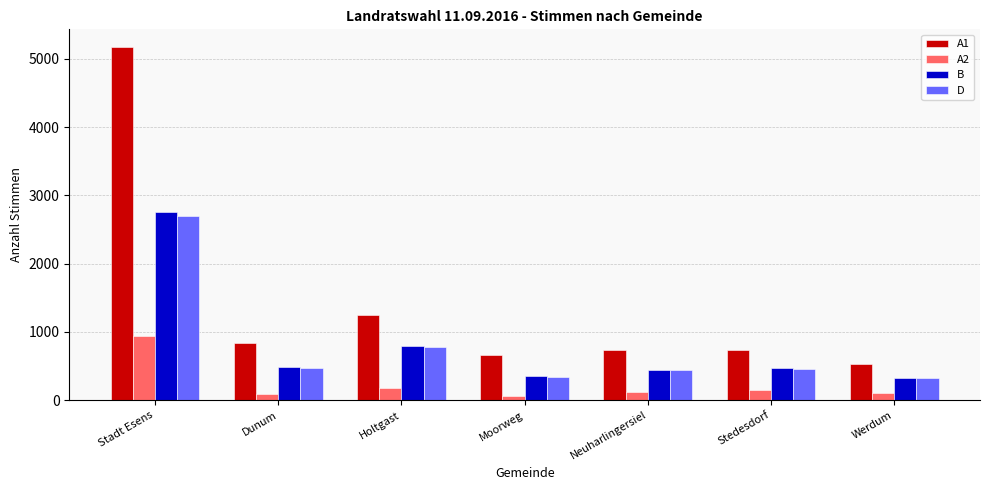

Which category has the lowest value in the A1 series?

Werdum